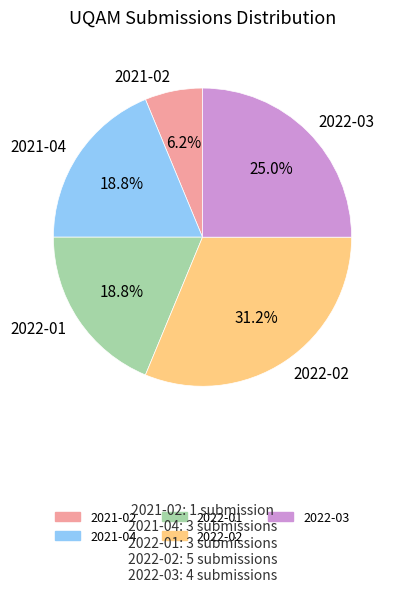

Is the sum of 2021-02 and 2021-04 greater than half?

No